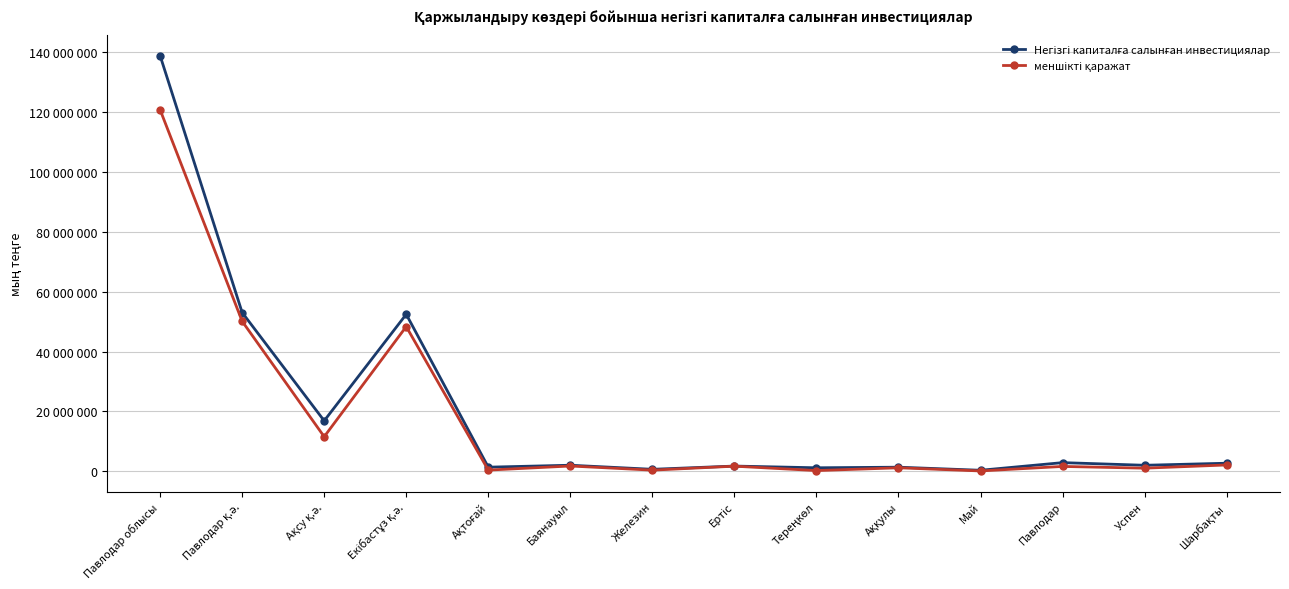

What is the maximum value for меншікті қаражат?

120800490